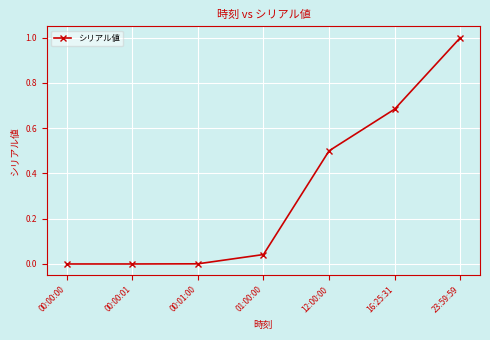

True or false: the data shows 0.5 at 23:59:59.

False